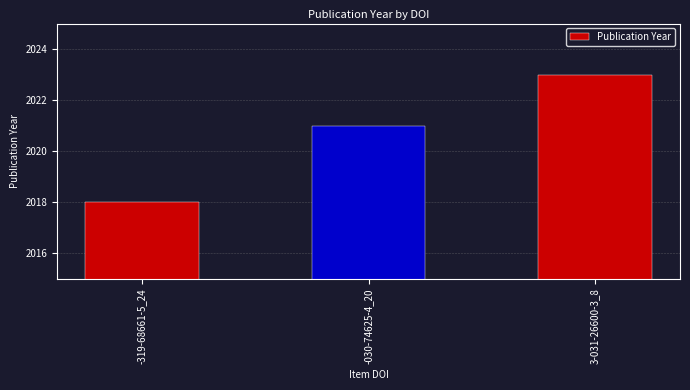

Count the number of categories in the chart.

3